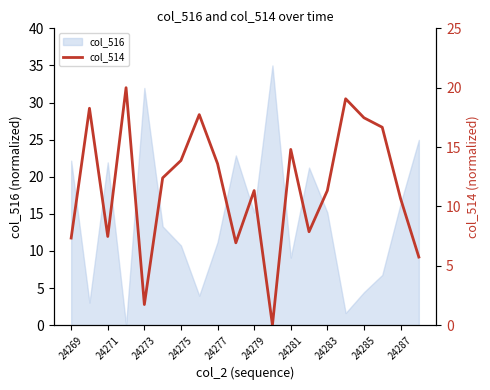

Where is col_516 nearest to the value 17?

24287